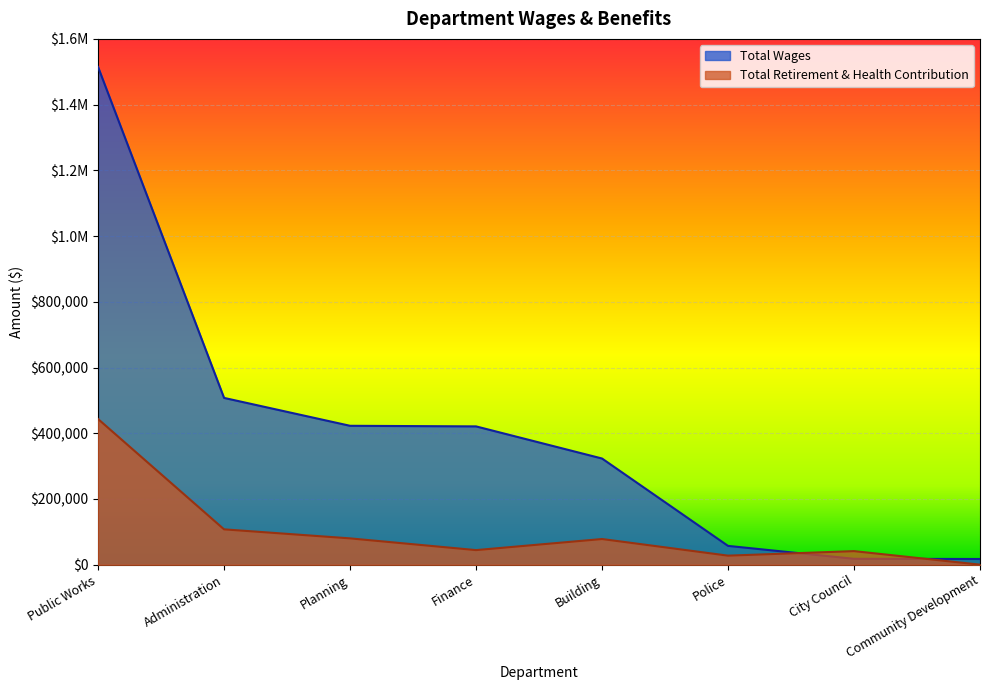

Reading left to right, transcribe all the data shown in this chart.

Total Wages: Public Works=1514635	Administration=507579	Planning=422707	Finance=420897	Building=323147	Police=57296	City Council=18000	Community Development=17419
Total Retirement & Health Contribution: Public Works=443353	Administration=107630	Planning=80138	Finance=44446	Building=78168	Police=27575	City Council=41376	Community Development=181